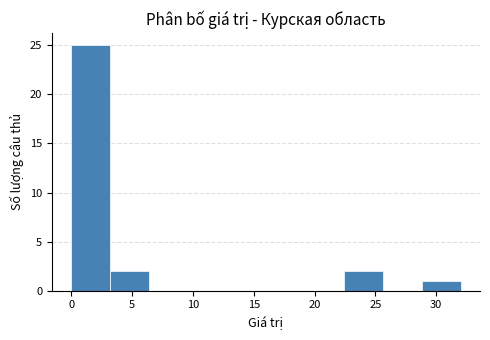

Reading left to right, list every bar in this chart as the range it spans on the x-axis followed by its height. Neither the bar edges nor the heights are printed on the chart, so give them approximately, as read against the axes.

0.0 to 3.2: 25
3.2 to 6.4: 2
6.4 to 9.6: 0
9.6 to 12.8: 0
12.8 to 16.0: 0
16.0 to 19.2: 0
19.2 to 22.4: 0
22.4 to 25.6: 2
25.6 to 28.8: 0
28.8 to 32.0: 1